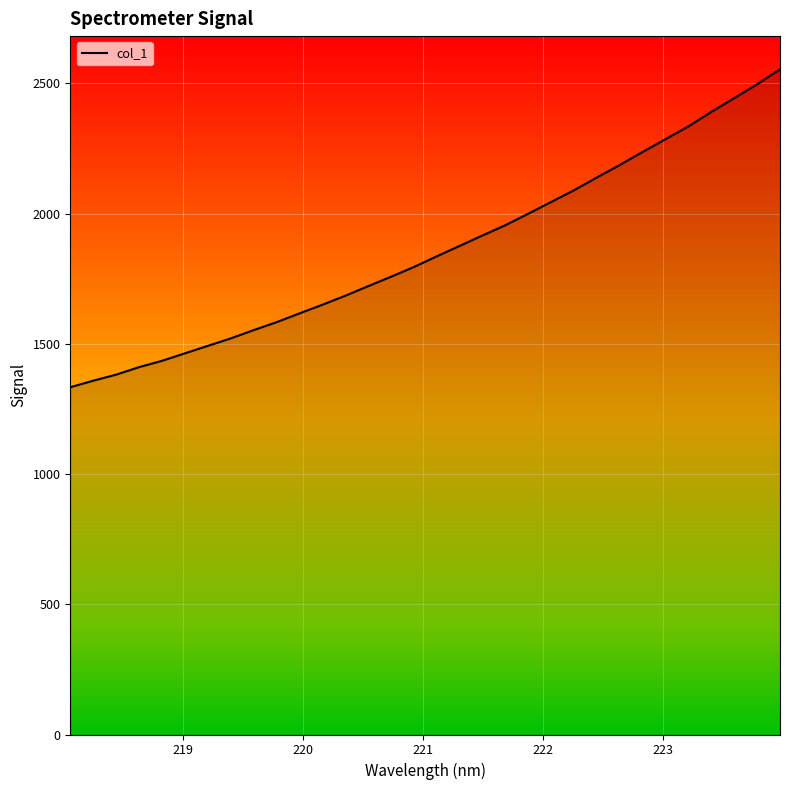

What is the maximum value shown in the chart?

2553.8